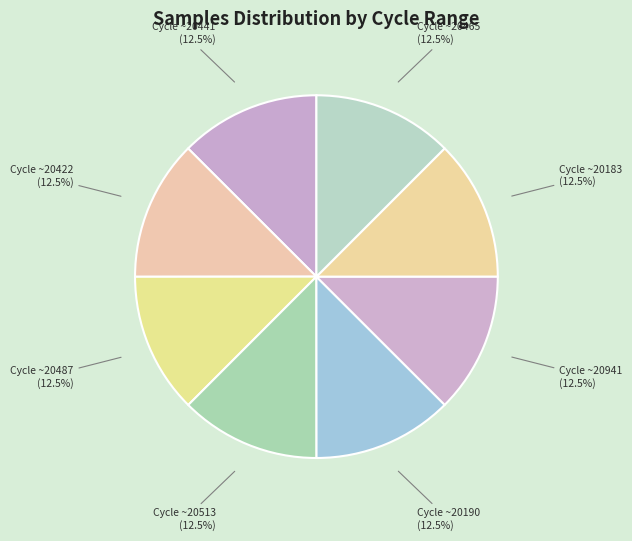

How many slices are in this pie chart?

8